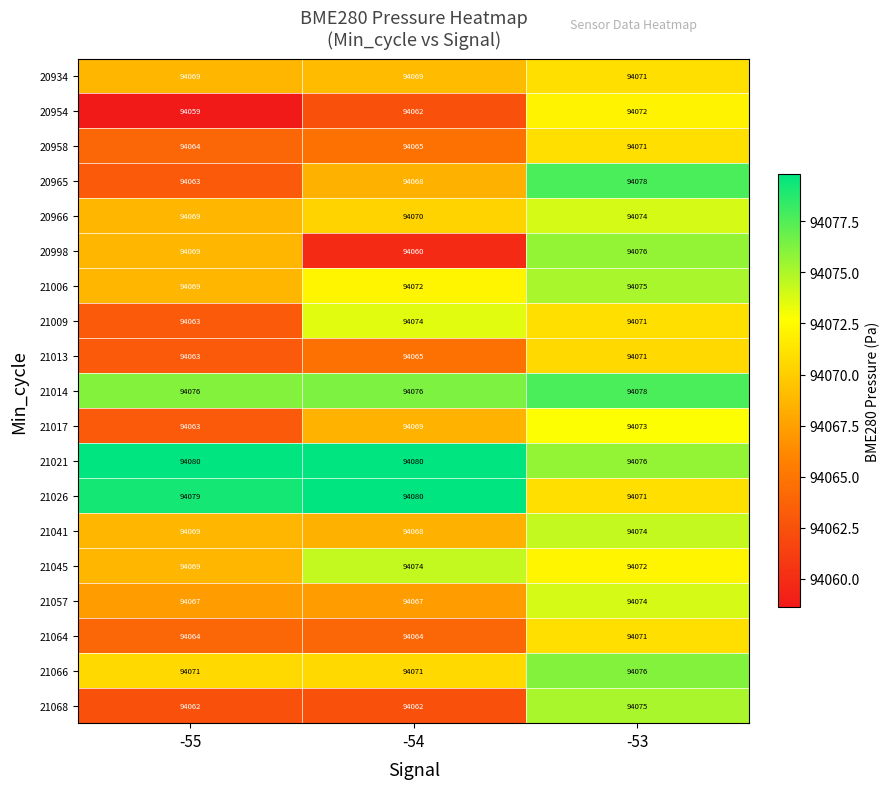

What is the smallest value displayed?

94059